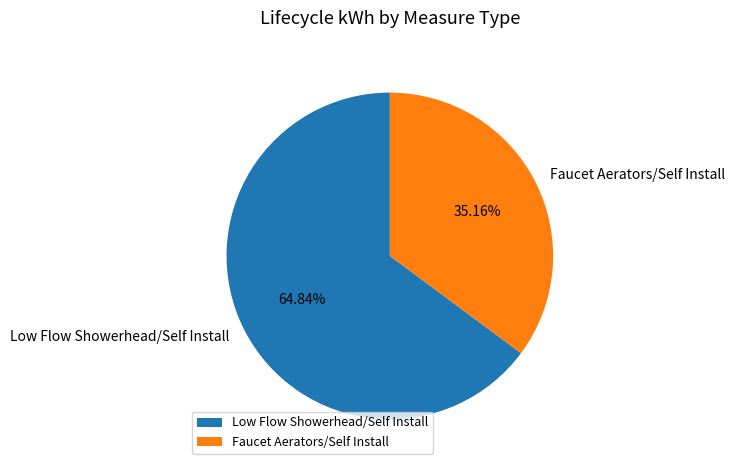

Does any single category account for the majority?

Yes